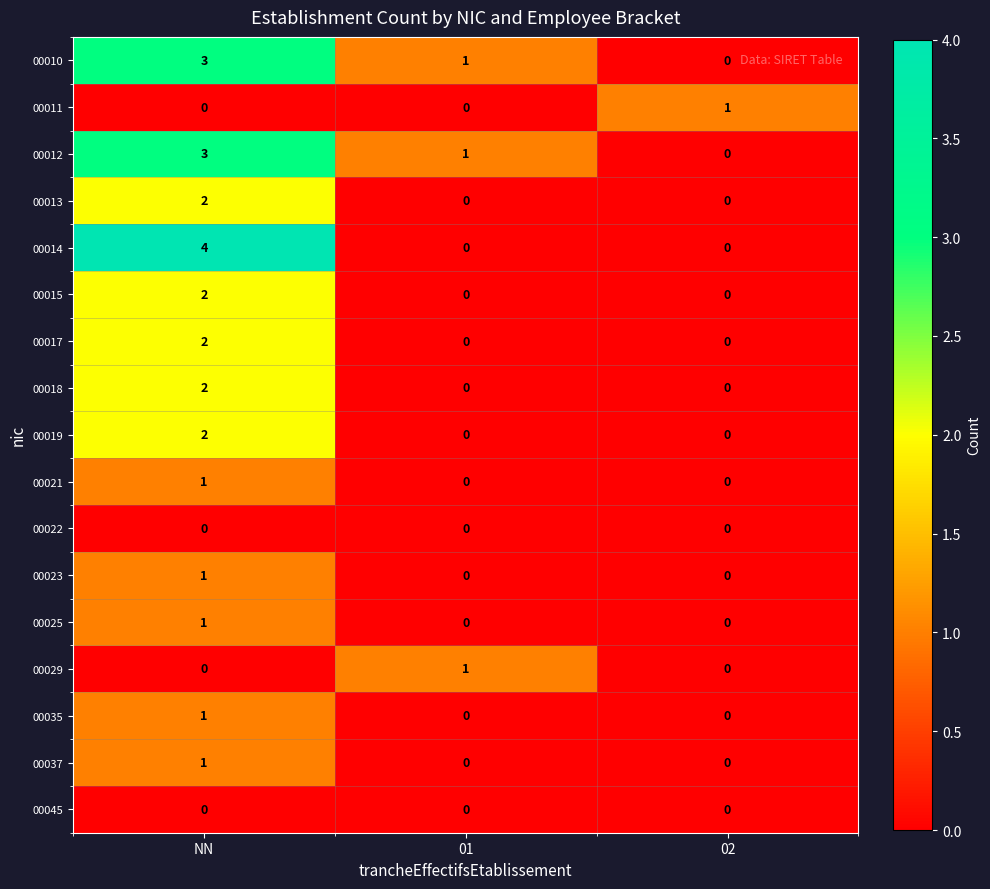

How many 00018 values are between 0 and 2?

3